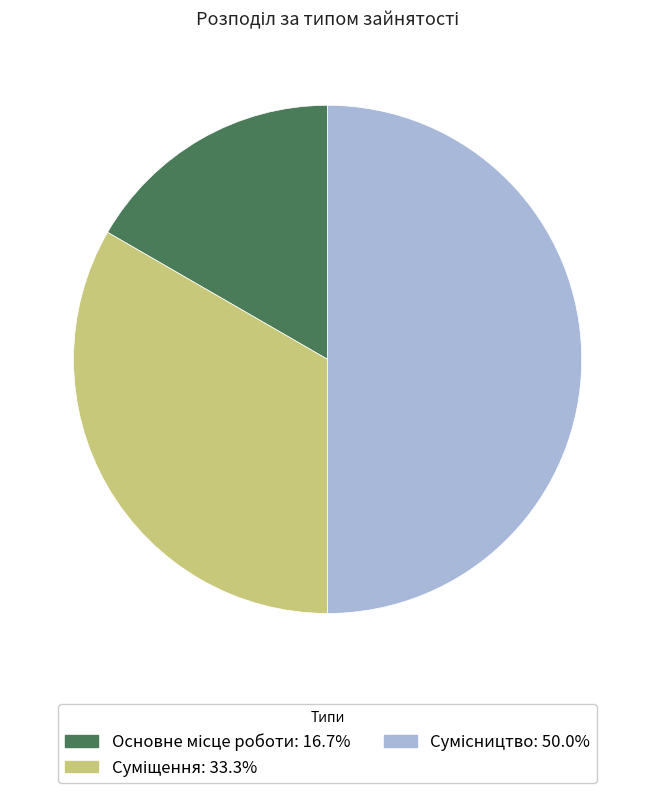

Which slice is the largest?

Сумісництво